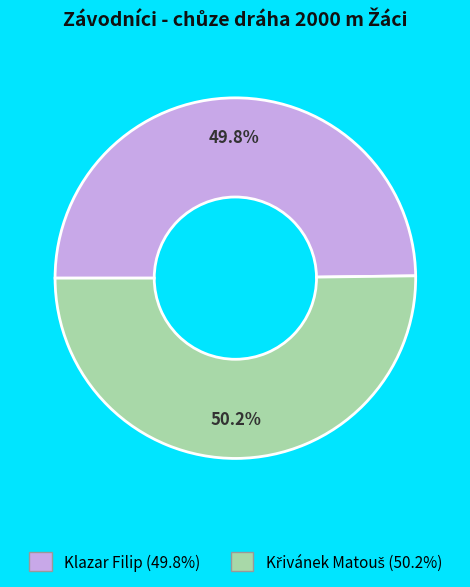

How much of the chart is everything except Klazar Filip?

50.2%